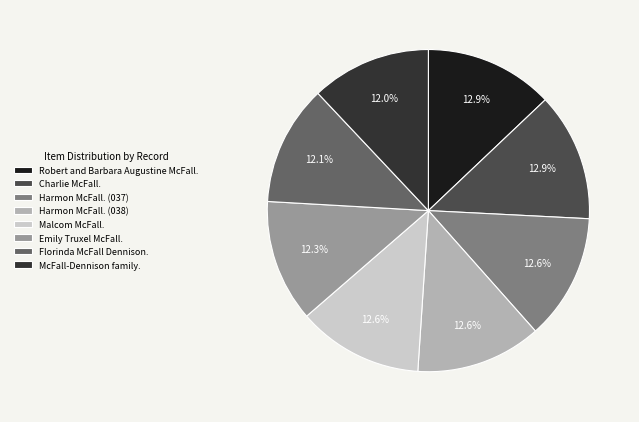

Approximately how many times larger is the value at Charlie McFall. compared to Harmon McFall. (038)?

1.0